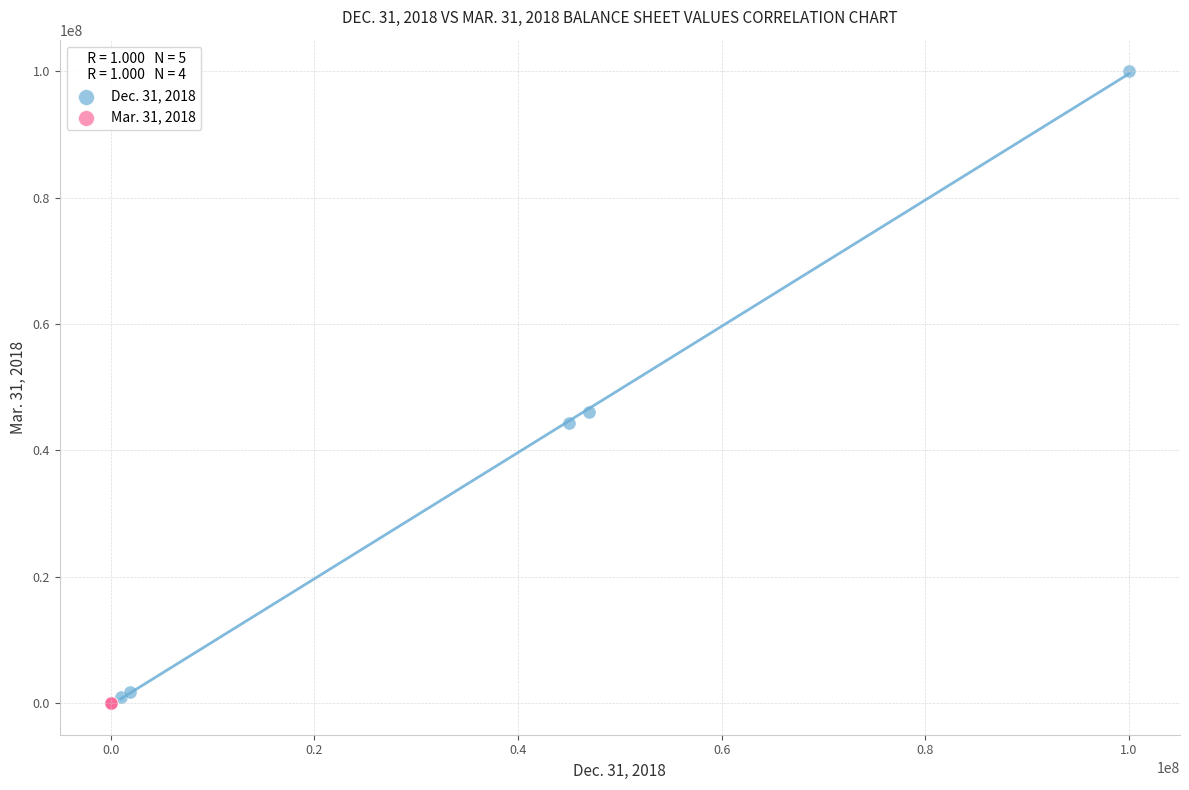

Which series has the largest Y range (max minus min)?

Dec. 31, 2018